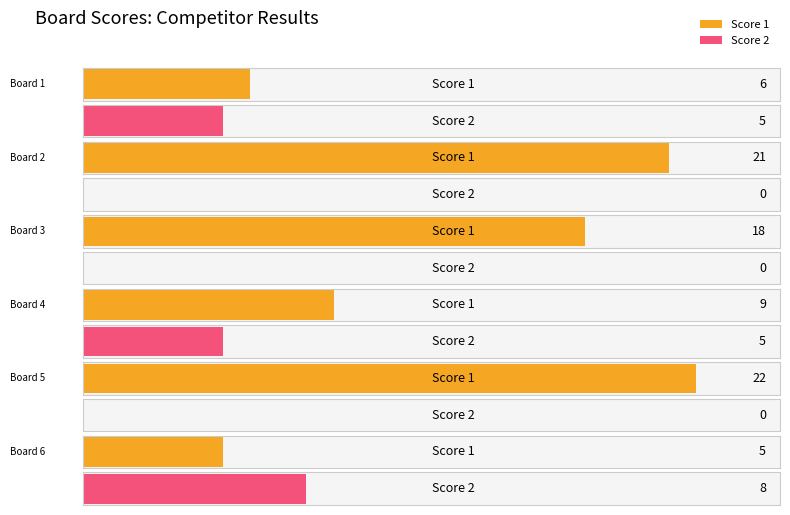

The Score 2 series shows 0 at Board 5. True or false?

True